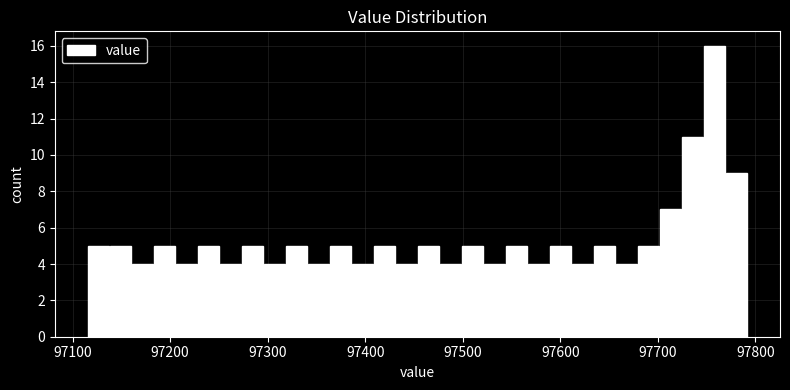

Around what value on the x-axis is the tallest bar? Give the approximate position of its centre, as read against the axis.

97760